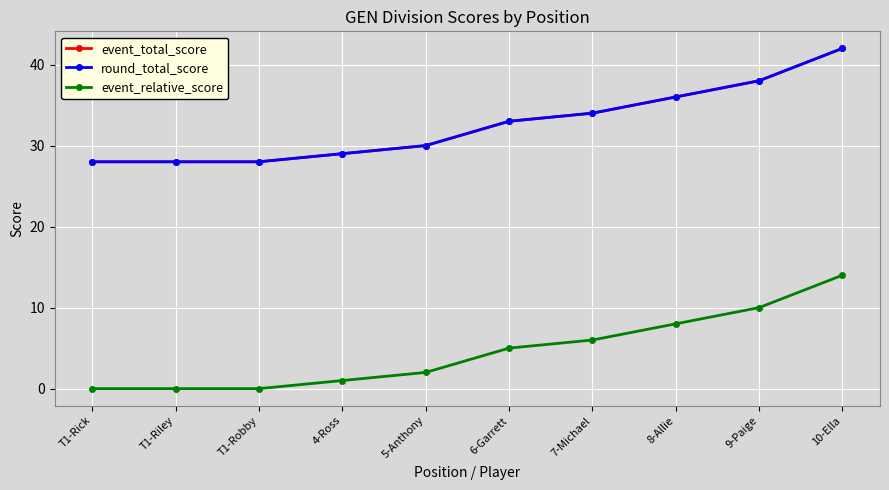

Rank the series by their maximum value, from lowest to highest.

event_relative_score, event_total_score, round_total_score